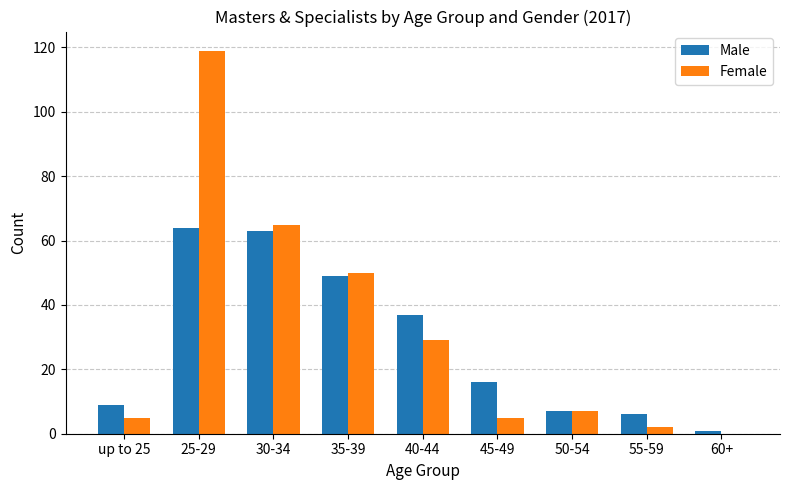

Count the number of data series in this chart.

2